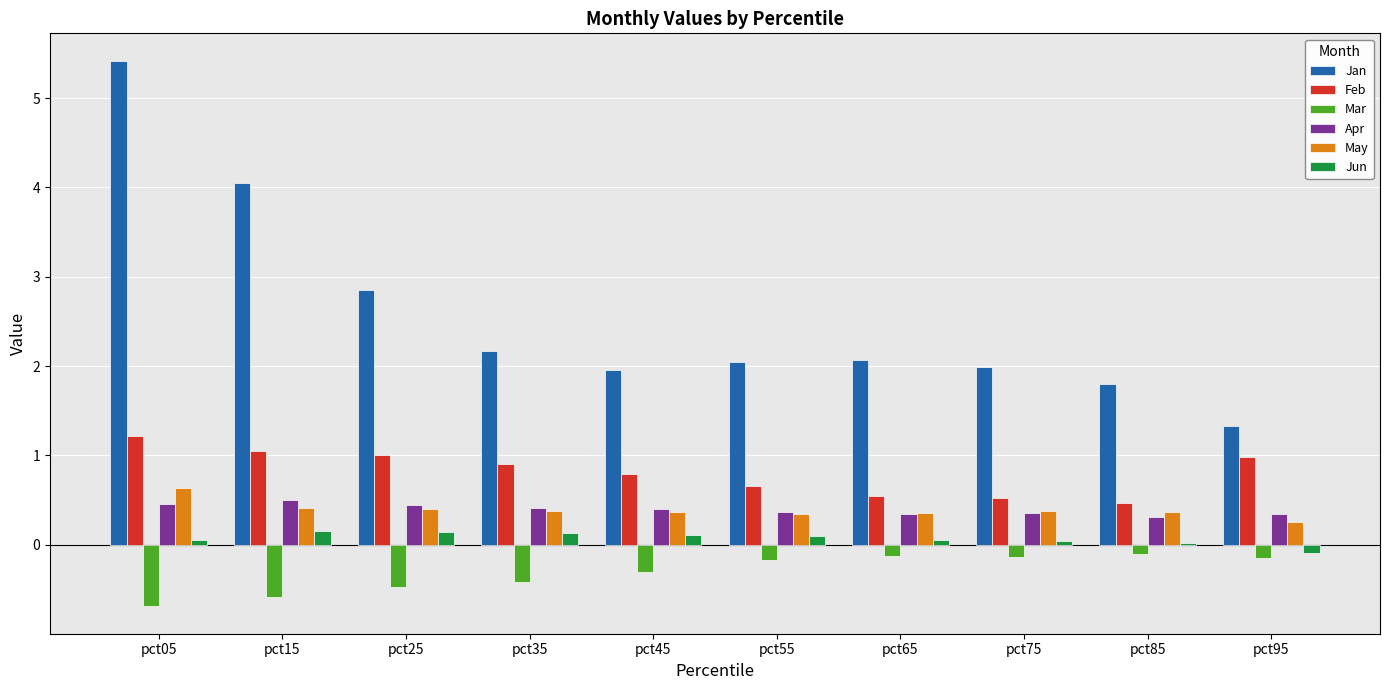

How many groups of bars are there?

10